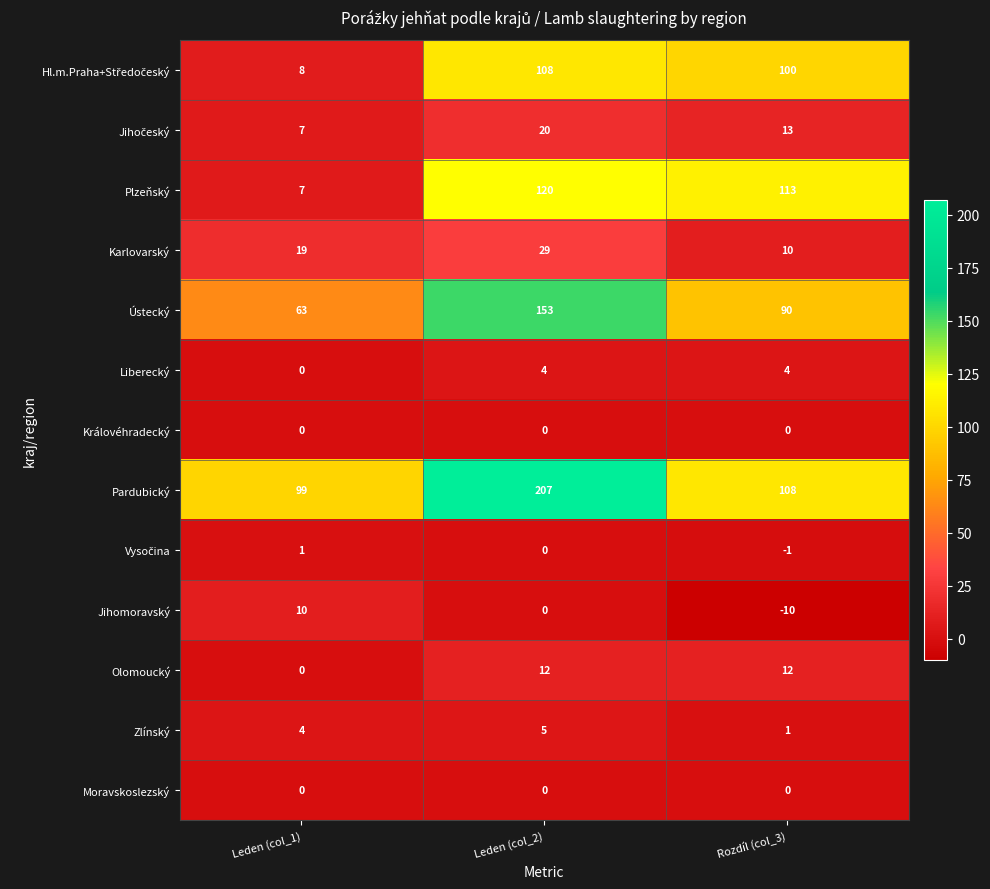

How many Karlovarský values are between 10 and 29?

3